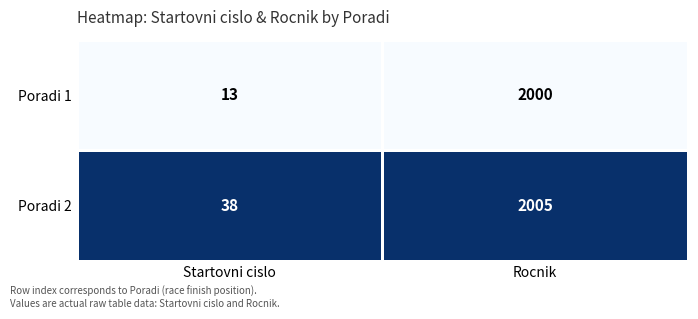

What is the sum of the Poradi 1 values at Rocnik and Startovni cislo?

2013